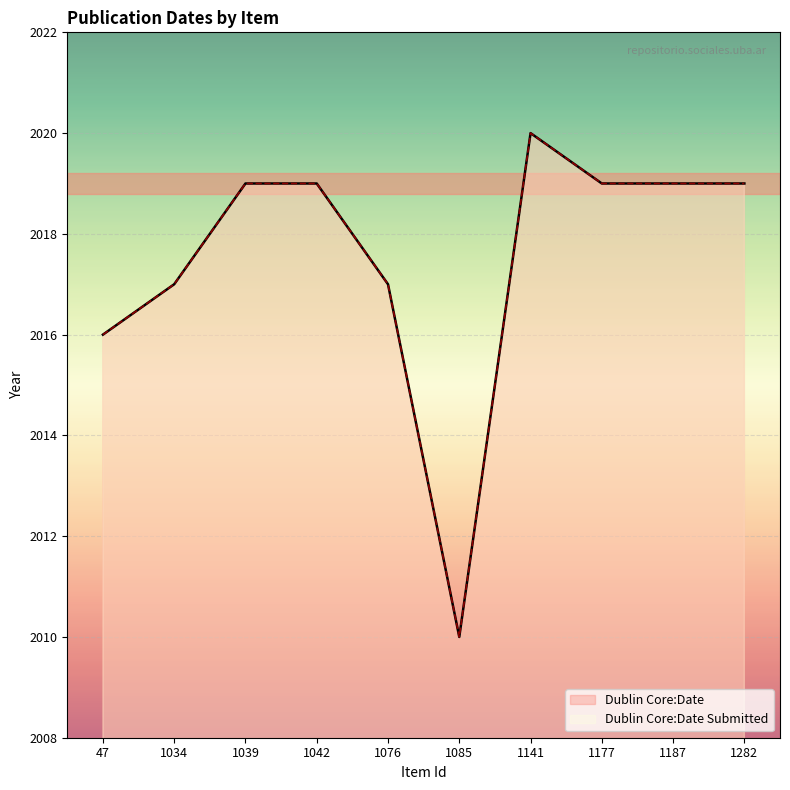

Which series changed the most between 1039 and 1042?

Dublin Core:Date